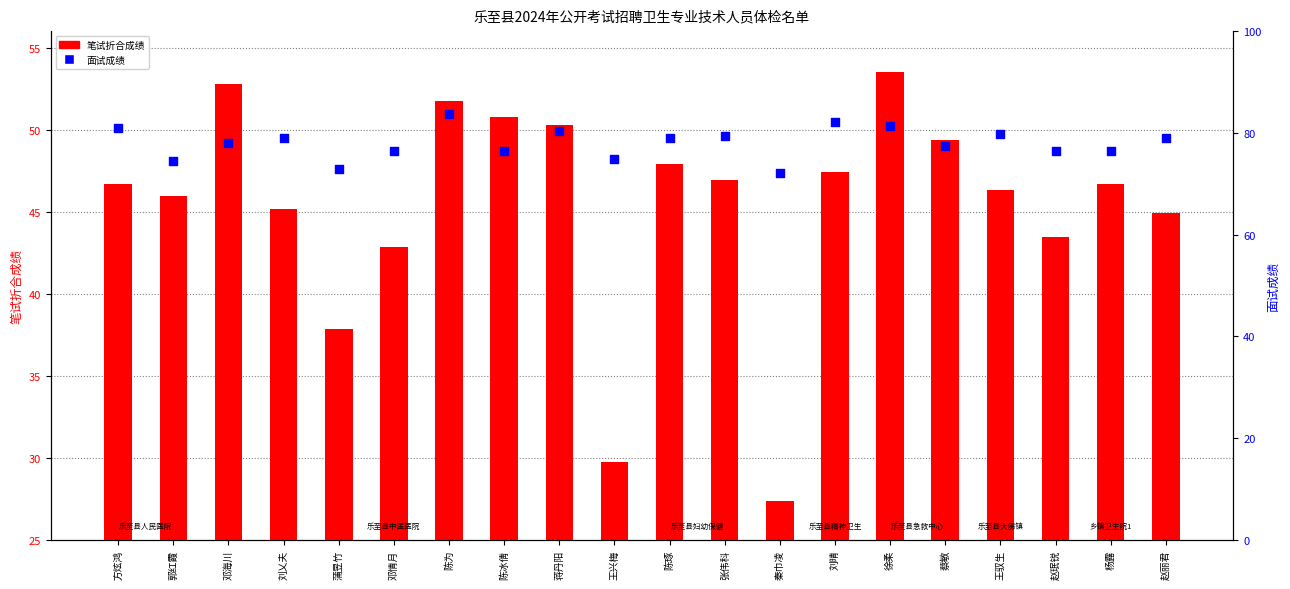

At how many categories does at least one series exceed 52?

20